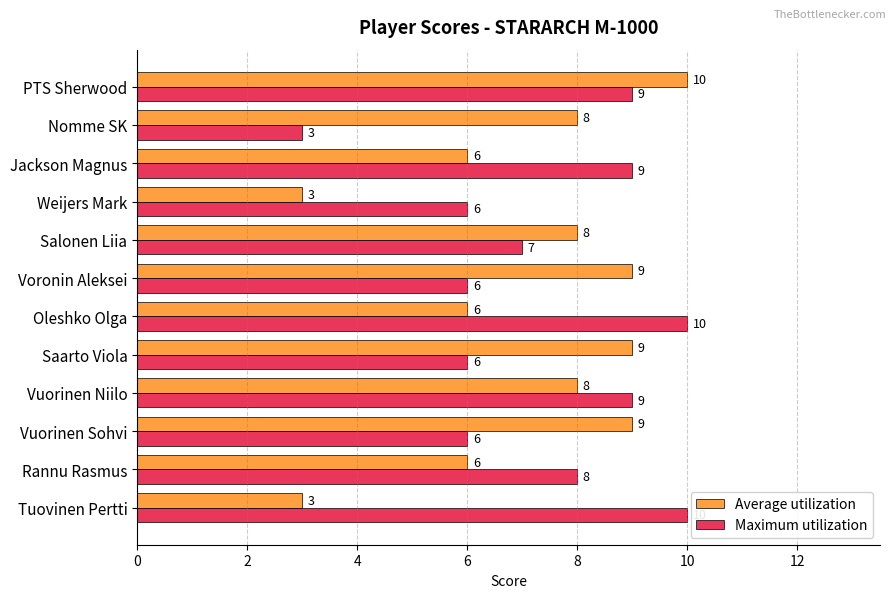

Is the value of Average utilization at Saarto Viola greater than the value of Maximum utilization at Rannu Rasmus?

Yes